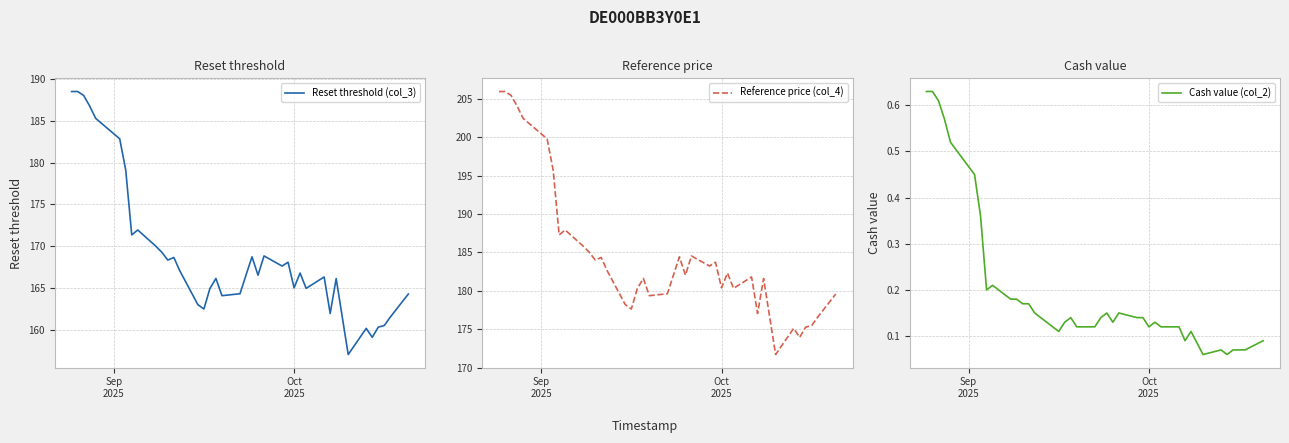

What is the maximum value for Reset threshold (col_3)?

188.5